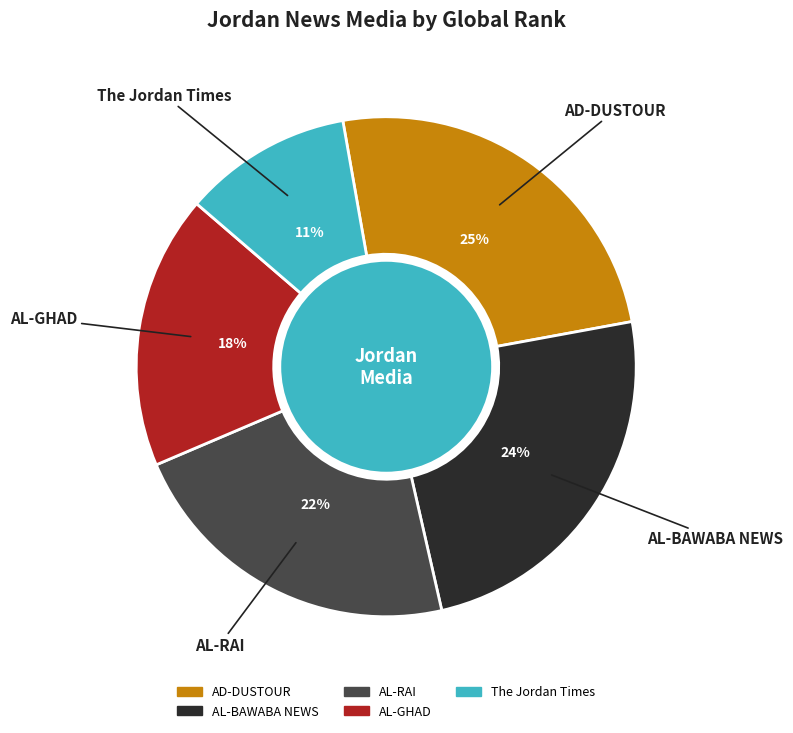

Is it true that AL-BAWABA NEWS is 11% of the pie?

False